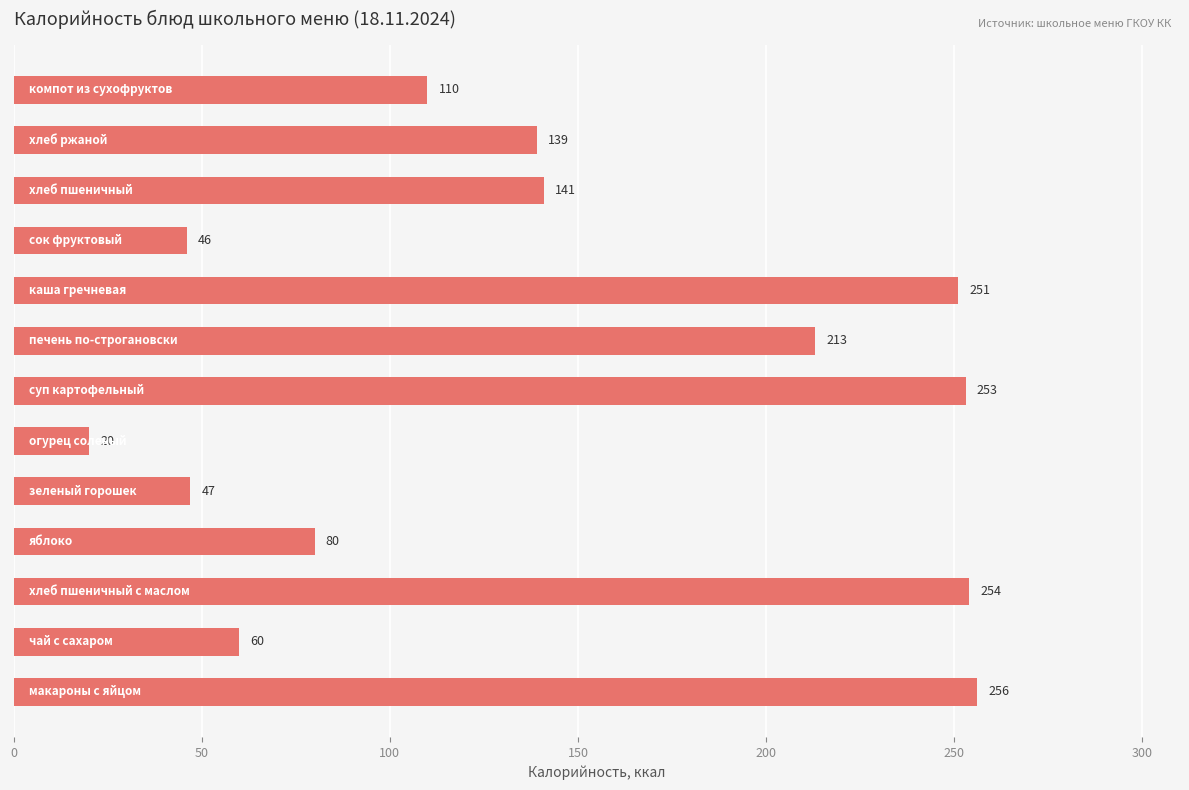

What is the minimum value shown in the chart?

20